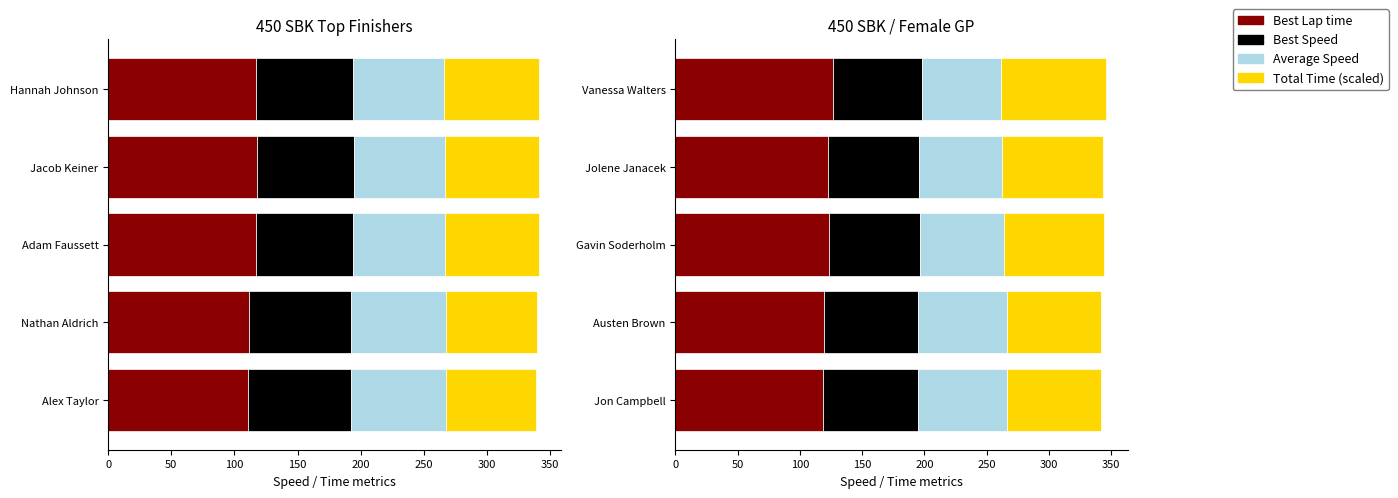

How many series are shown in this chart?

4